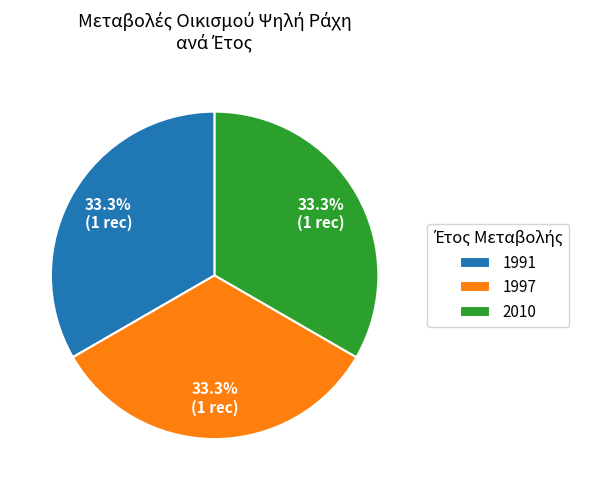

To the nearest percent, what portion does 1997 represent?

33%